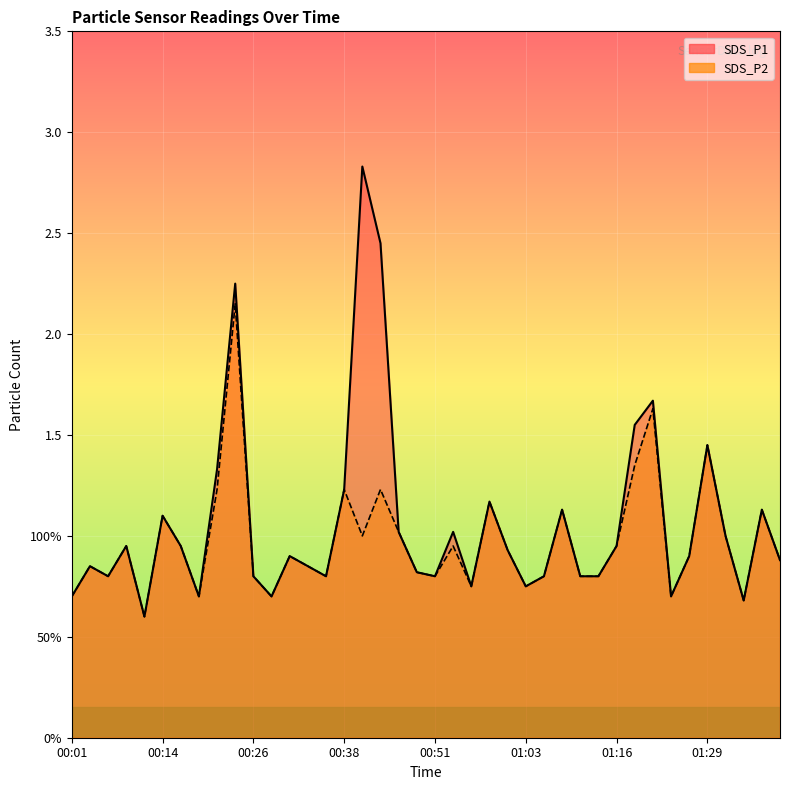

True or false: SDS_P1 and SDS_P2 intersect in this chart.

False